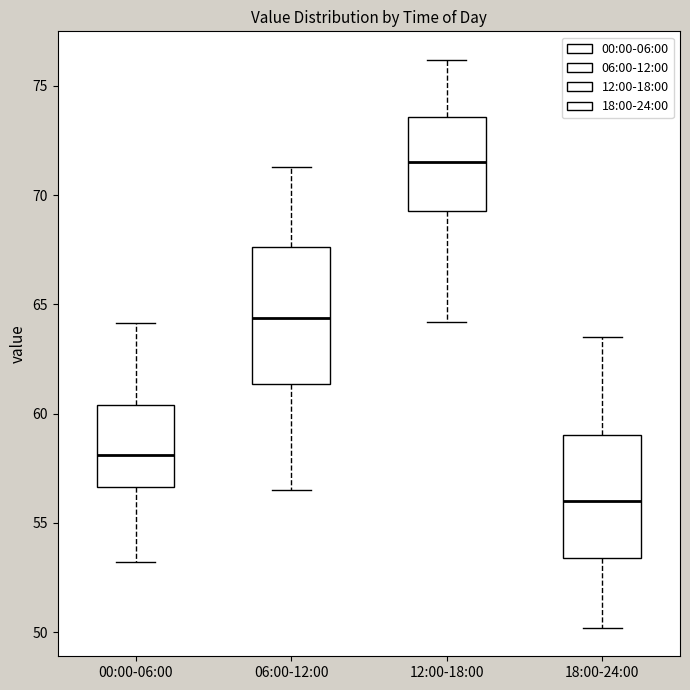

Reading left to right, transcribe this box plot: for each box, give where its median line is, the range the box spans, and where its two whiskers end, as read against the y-axis. The values are not printed on the chart, so give them approximately, as read against the axis.

00:00-06:00: median 58.0, box 56.5 to 60.5, whiskers 53.0 to 64.0
06:00-12:00: median 64.5, box 61.5 to 67.5, whiskers 56.5 to 71.5
12:00-18:00: median 71.5, box 69.5 to 73.5, whiskers 64.0 to 76.0
18:00-24:00: median 56.0, box 53.5 to 59.0, whiskers 50.0 to 63.5